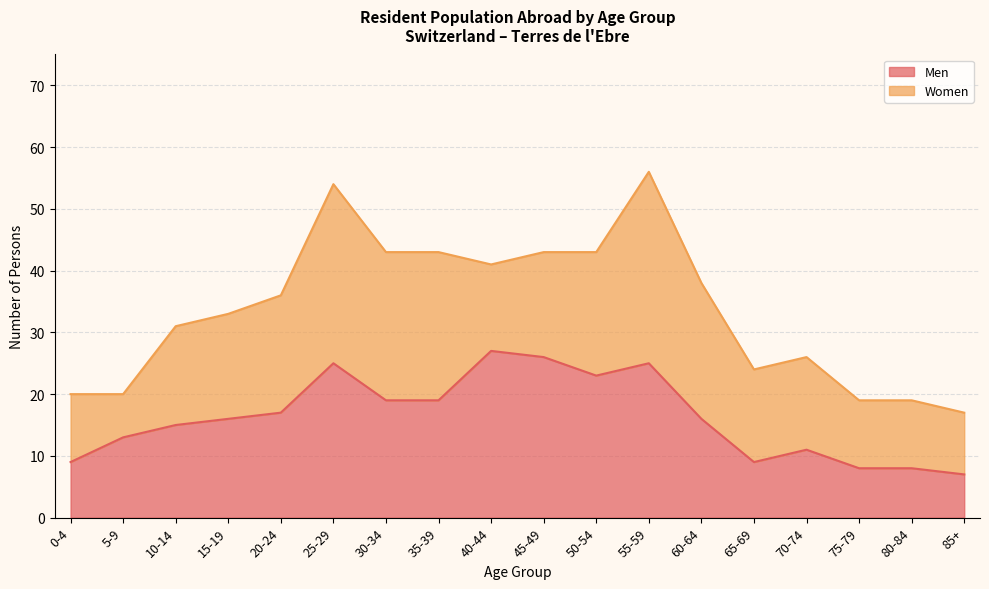

How many interior local valleys (lower than both neighbors) does the data have?

2